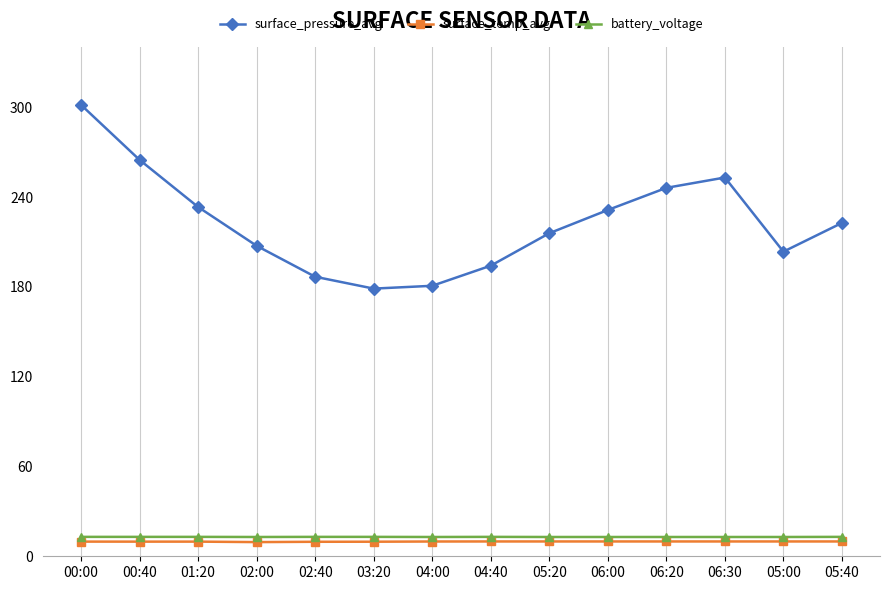

Does the chart have visible grid lines?

Yes